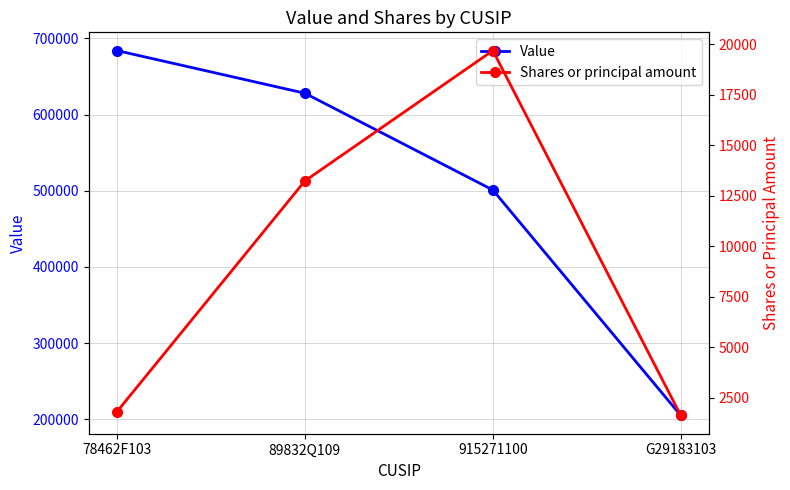

What position from the left is 89832Q109?

2